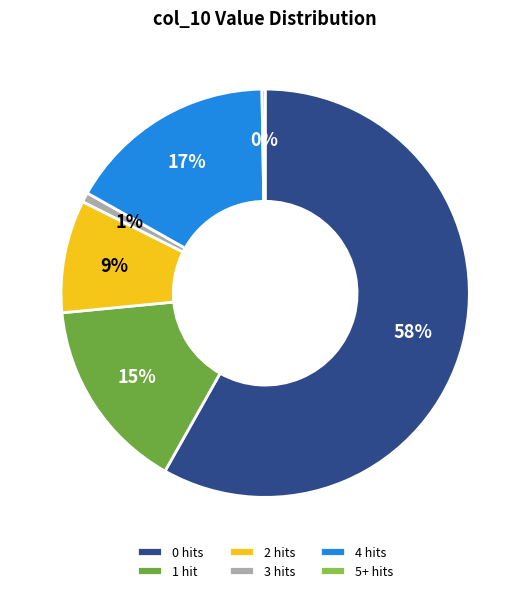

To the nearest percent, what is the combined percentage of 3 hits and 1 hit?

16%